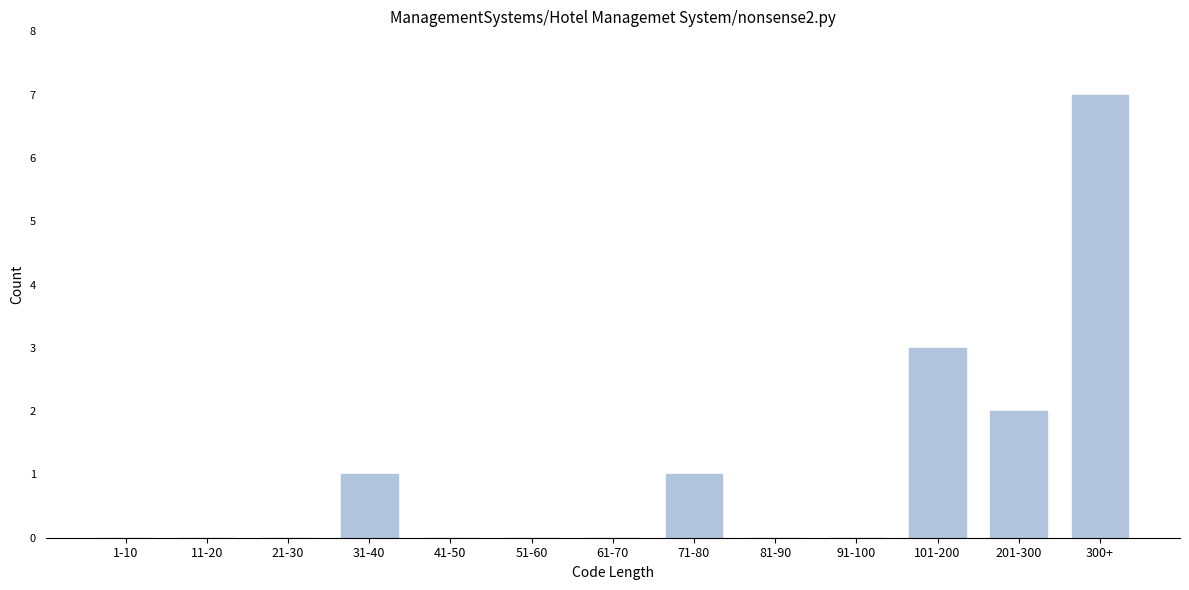

Reading left to right, extract all data points from this chart.

1-10=0	11-20=0	21-30=0	31-40=1	41-50=0	51-60=0	61-70=0	71-80=1	81-90=0	91-100=0	101-200=3	201-300=2	300+=7